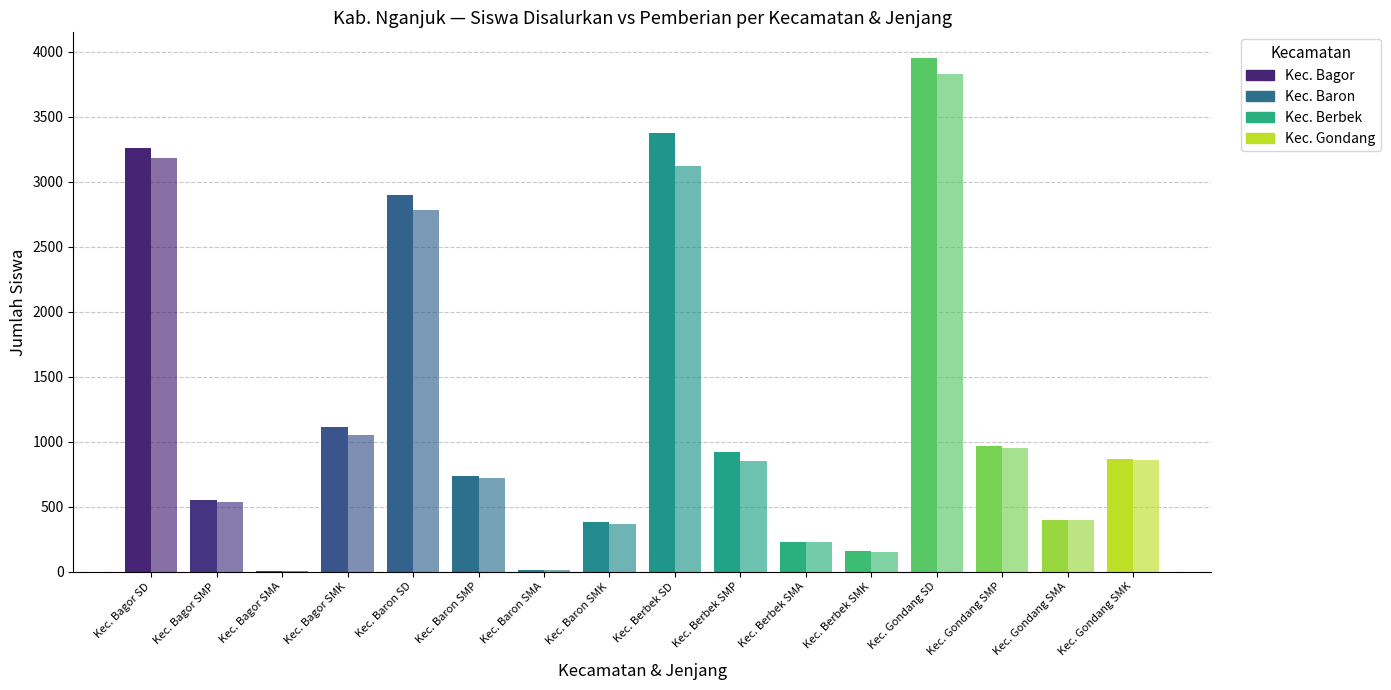

List the series in order of their peak value, lowest first.

Pemberian, Disalurkan